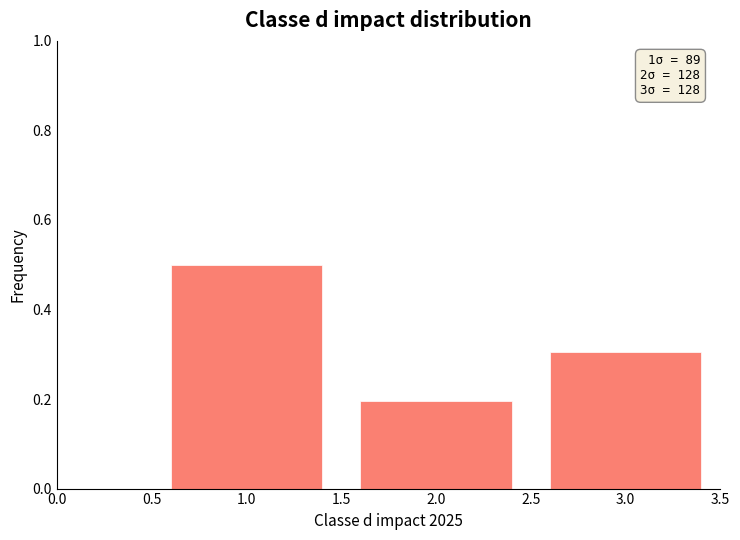

Which range on the x-axis has the tallest bar?

0.5 to 1.5